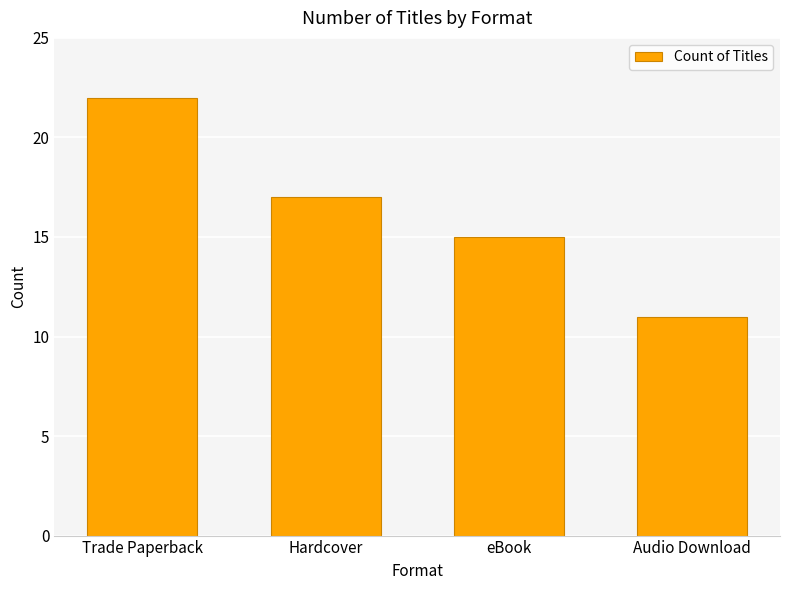

Between eBook and Trade Paperback, which is larger?

Trade Paperback